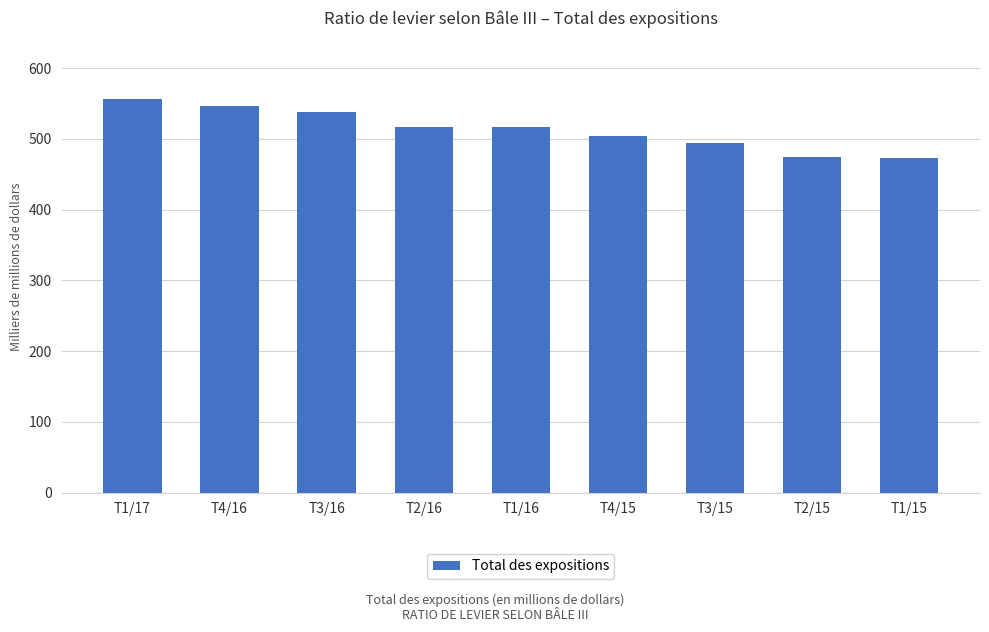

What is the sum of the values at T1/17 and T2/16?

1073616